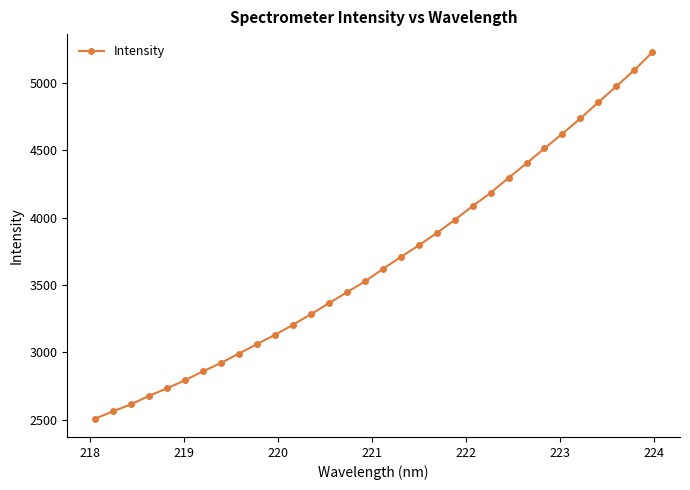

What is the maximum value shown in the chart?

5228.3